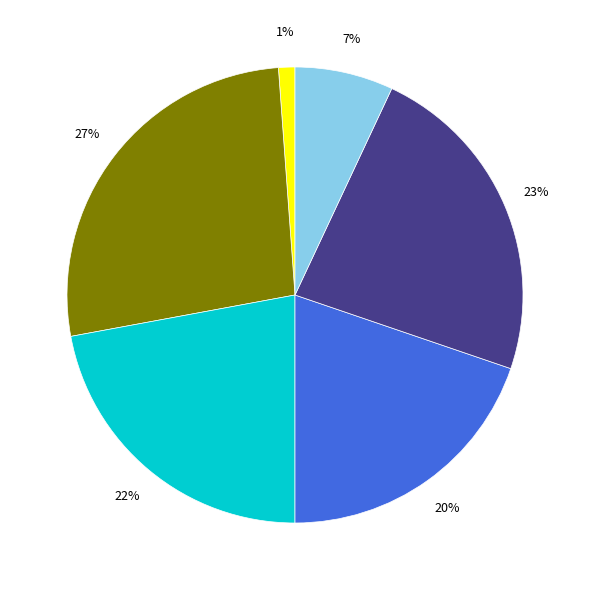

Is there any slice that represents more than half of the pie?

No